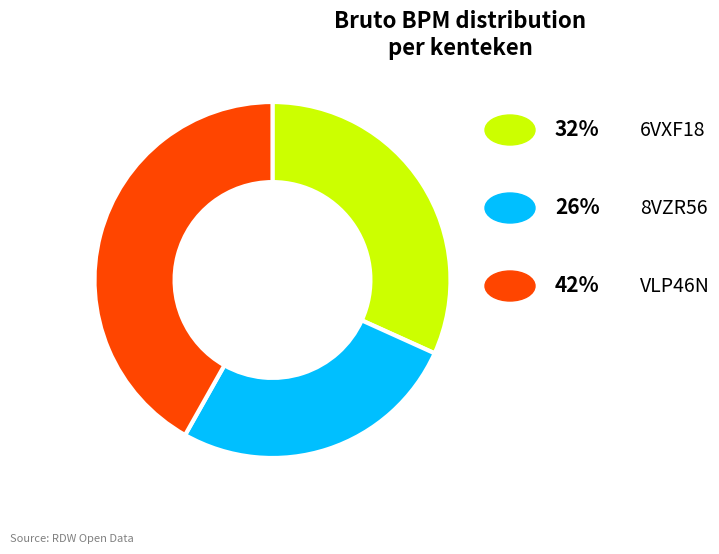

Is there a majority slice in this chart?

No